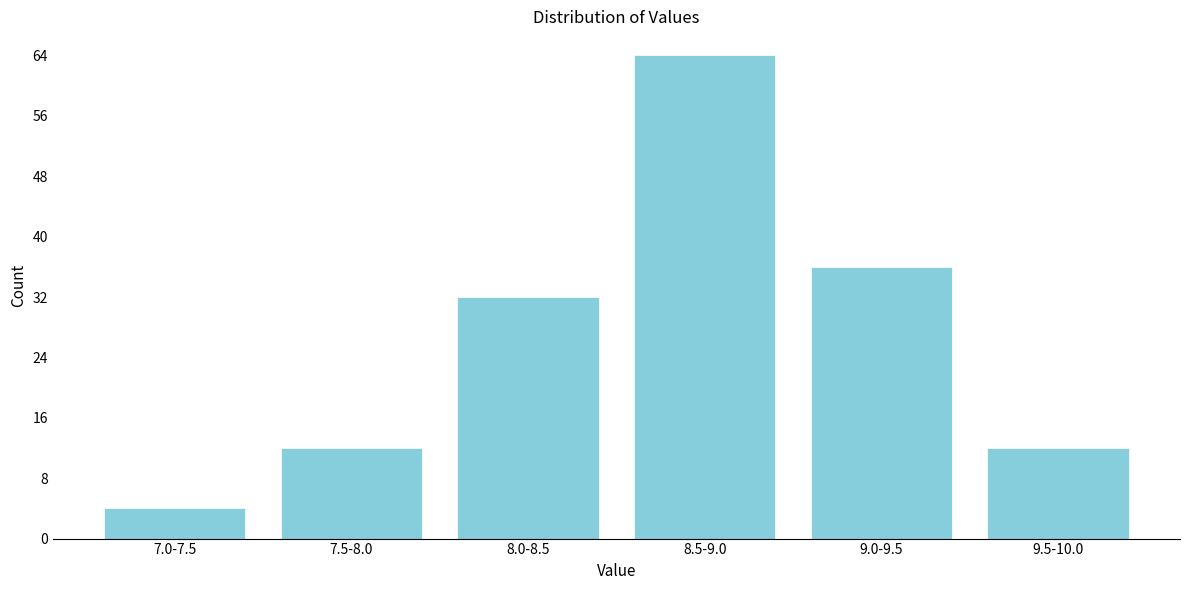

Reading left to right, what are all the values shown in this chart?

4	12	32	64	36	12